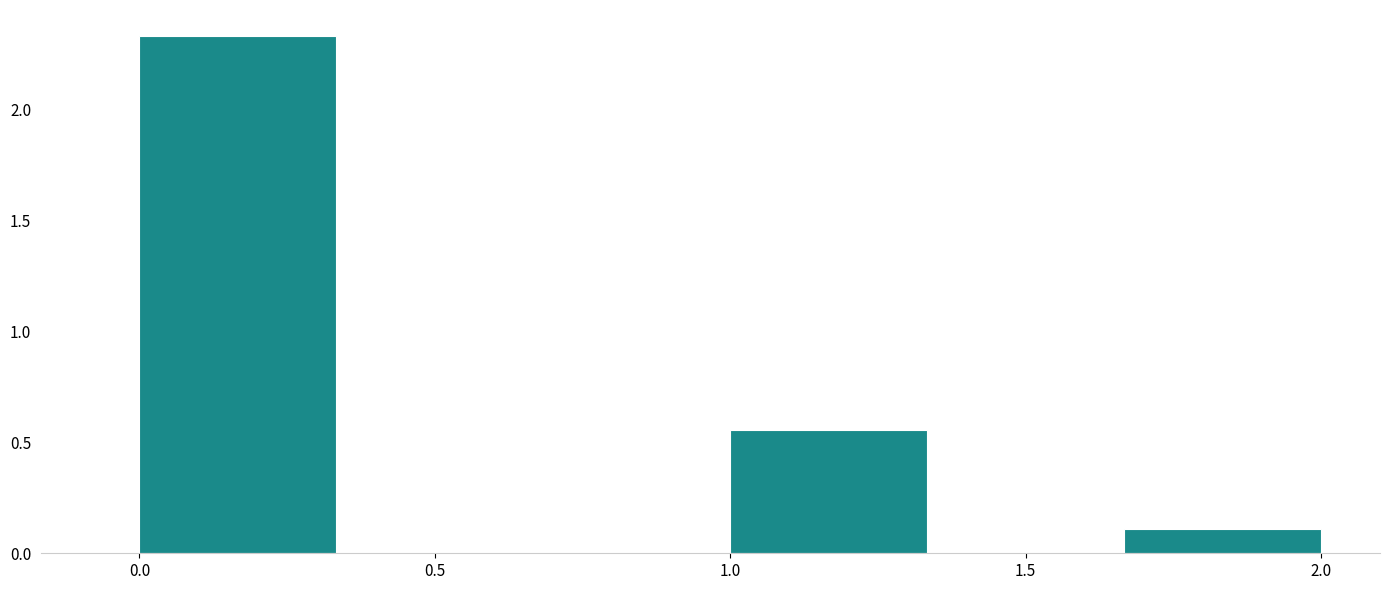

What is the height of the bar covering 1.65 to 2.00 on the x-axis? Neither the bar edges nor the heights are printed on the chart, so give them approximately, as read against the axes.

0.10